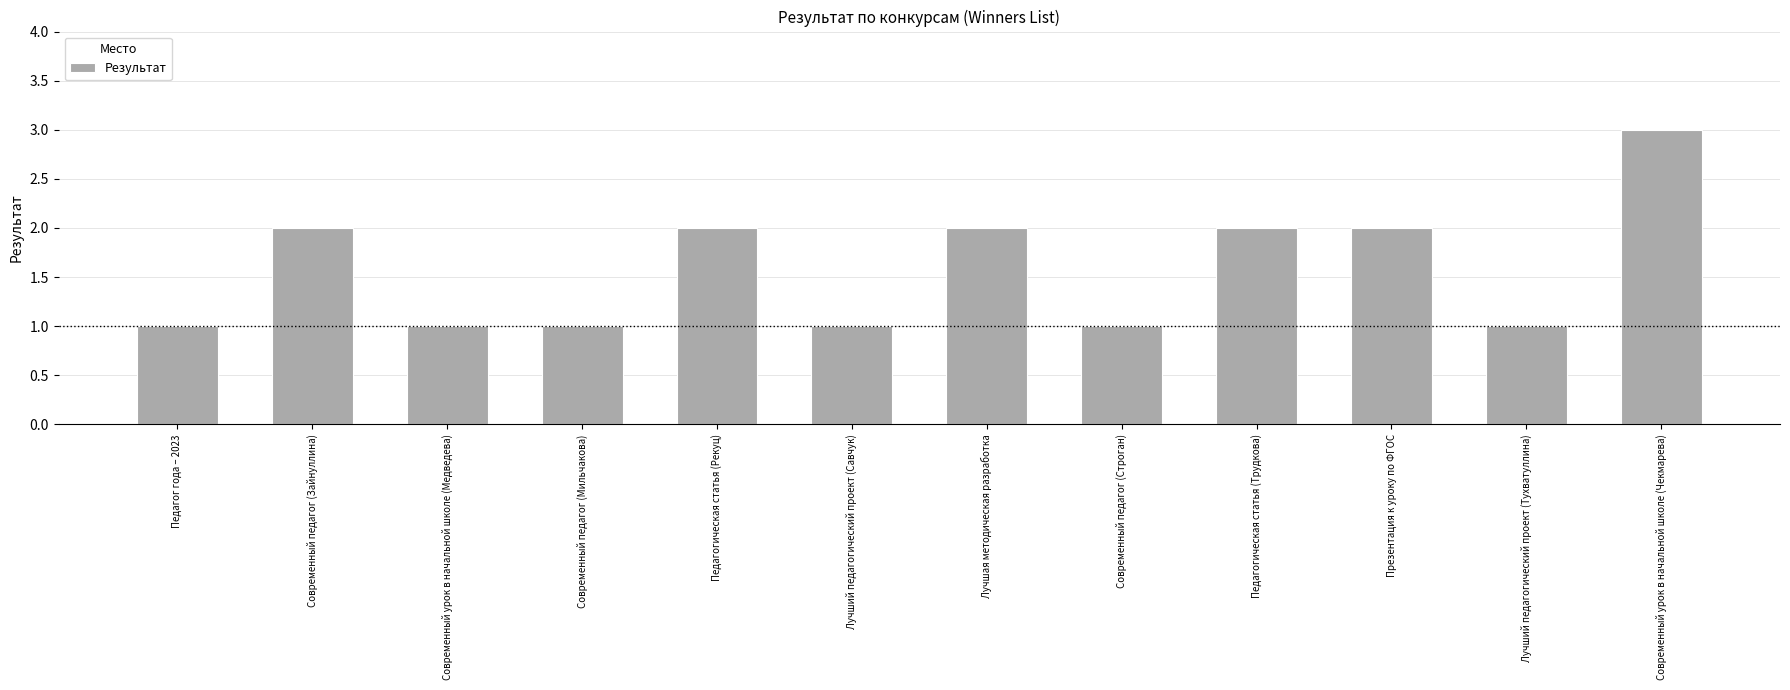

What is the value of the 10th bar from the left?

2